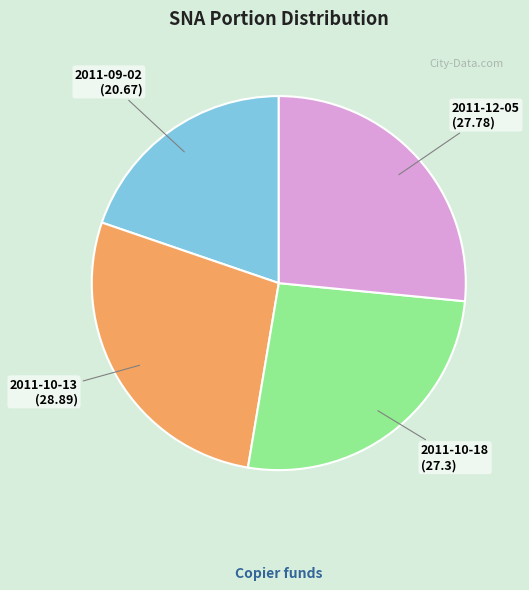

What is the largest slice in the pie chart?

2011-10-13